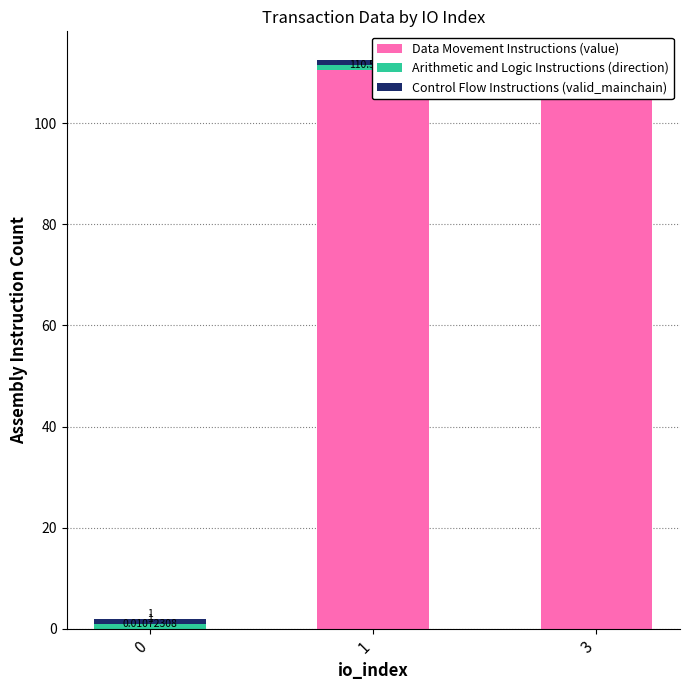

What is the greatest value displayed?

110.6